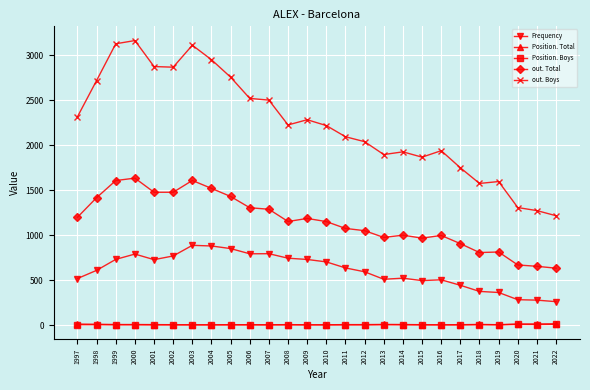

True or false: out. Total has more than 1 interior local peaks.

True